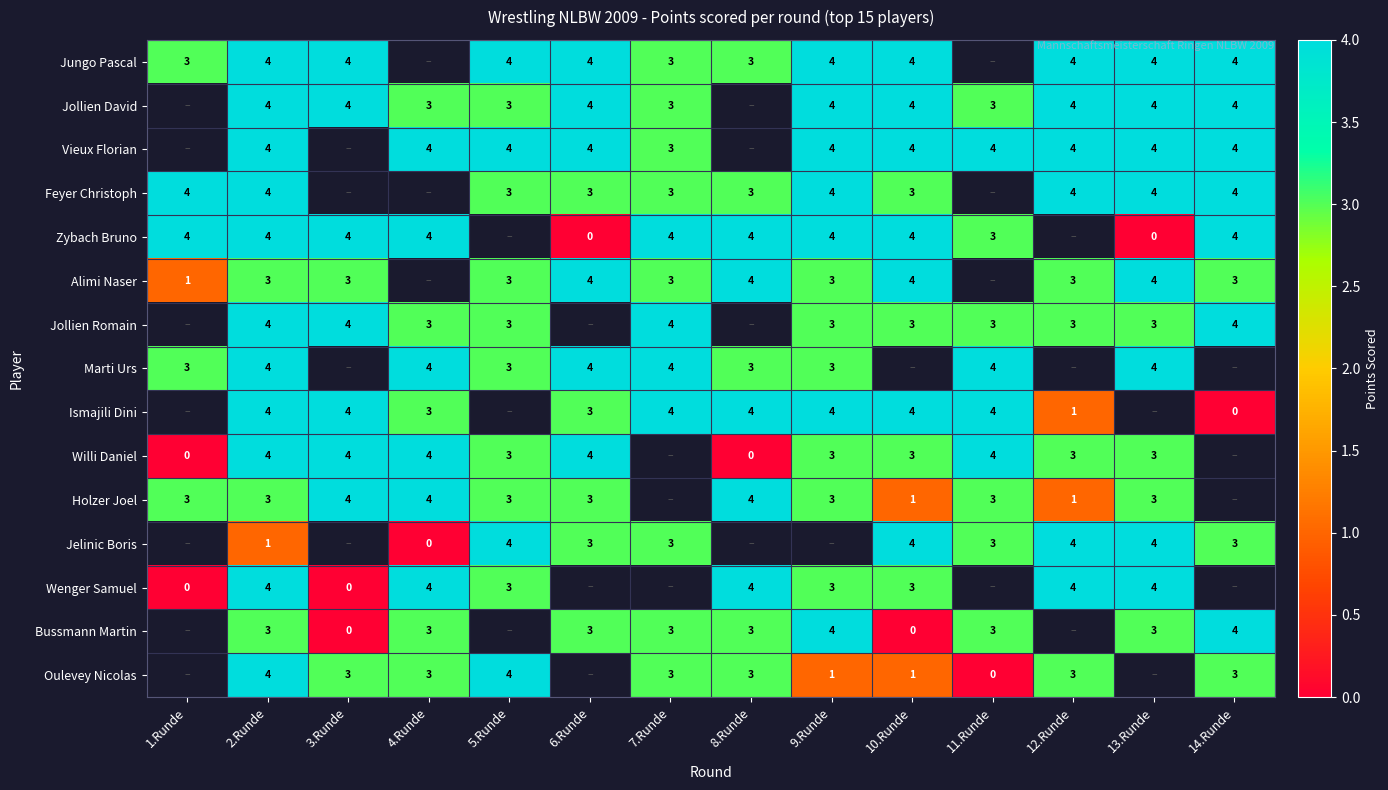

How many series are shown in this chart?

15